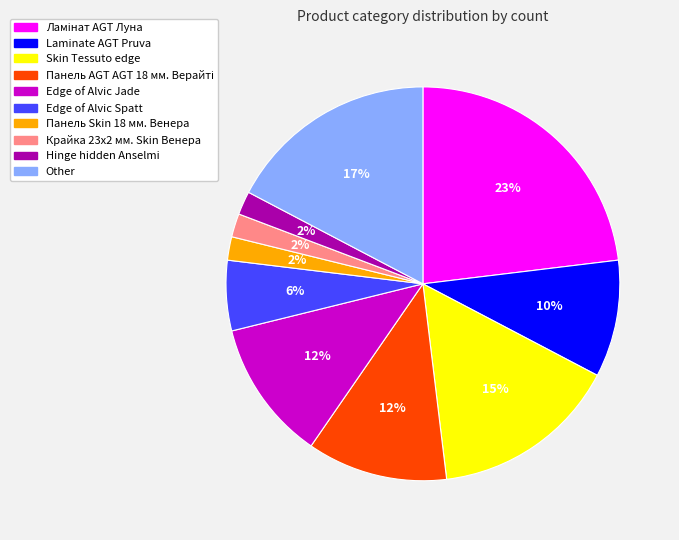

Is it true that Skin Tessuto edge is 15% of the pie?

True